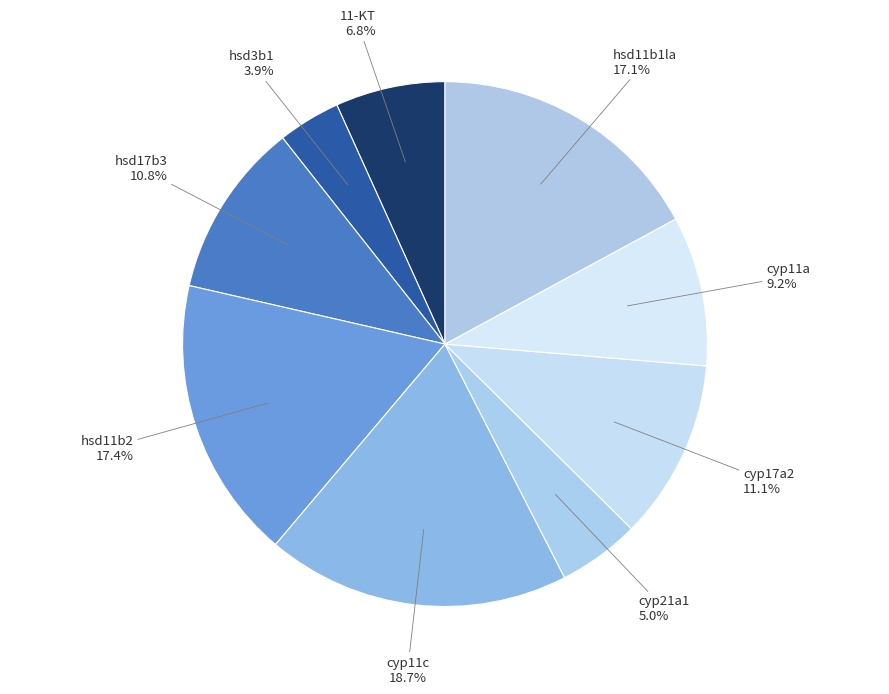

Which category has the smallest portion of the pie?

hsd3b1